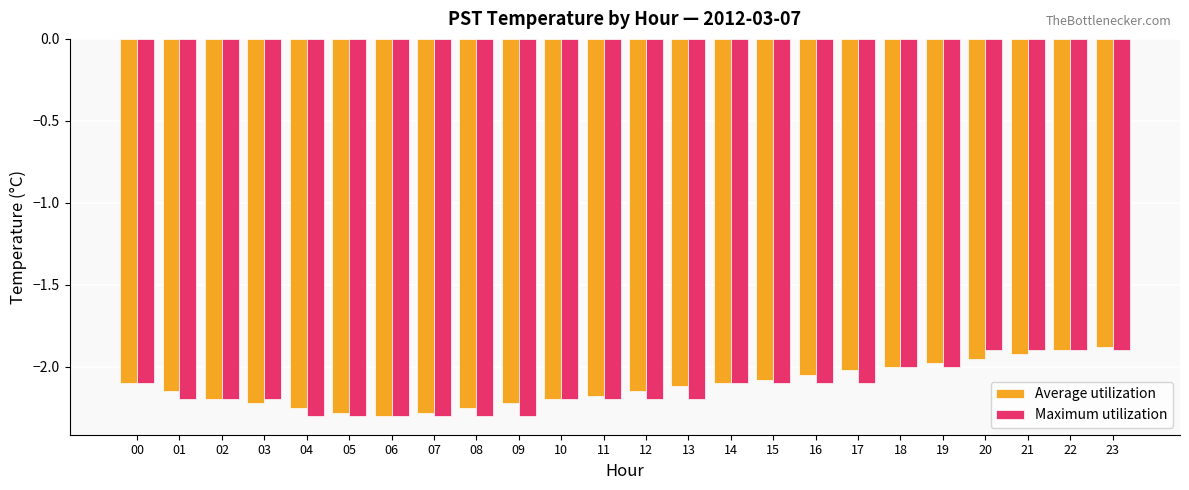

What is the sum of the Maximum utilization values at 23 and 01?

-4.1